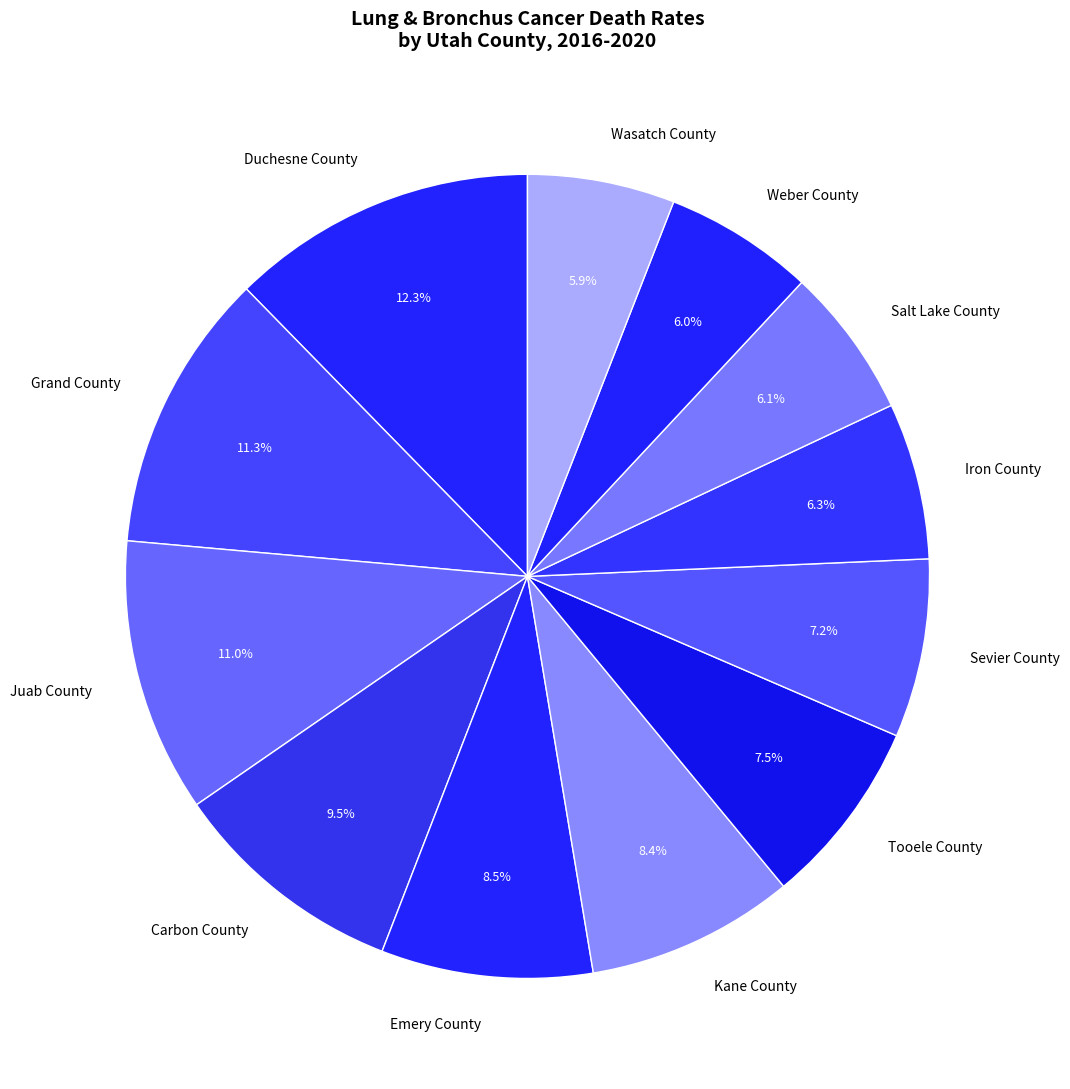

To the nearest percent, what is the difference between the largest and smallest slice percentages?

6%